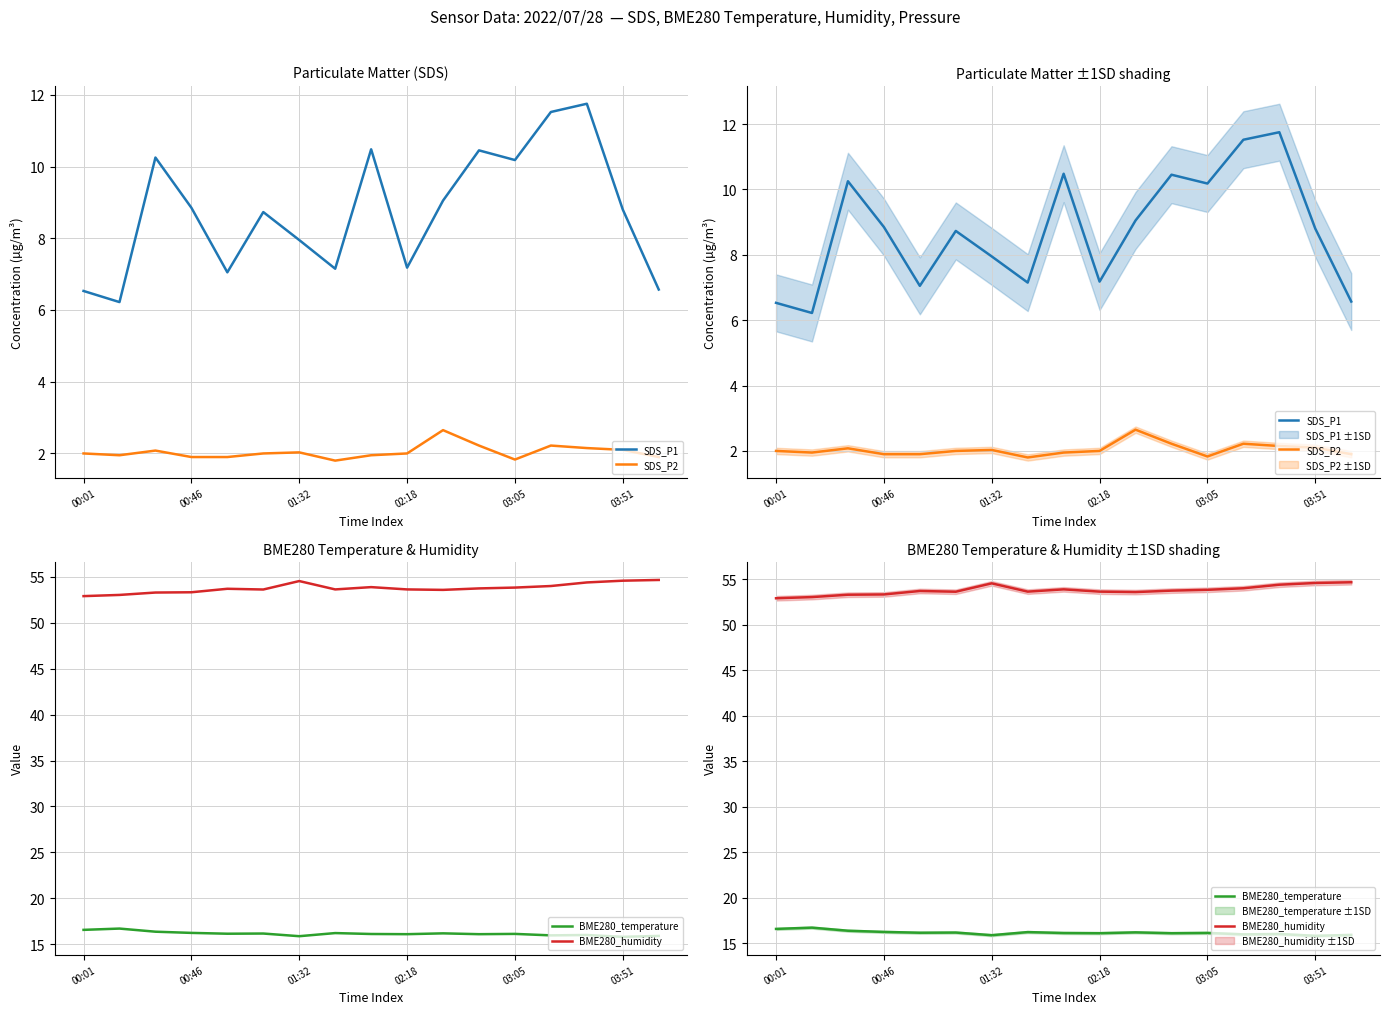

How many lines are shown in the chart?

4